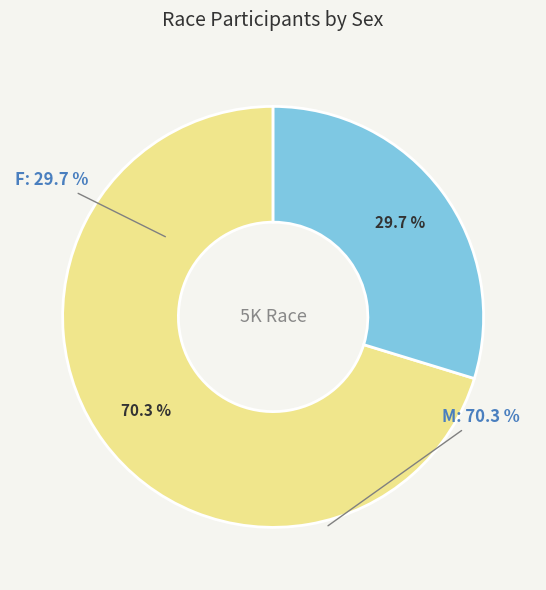

What is the majority slice?

M